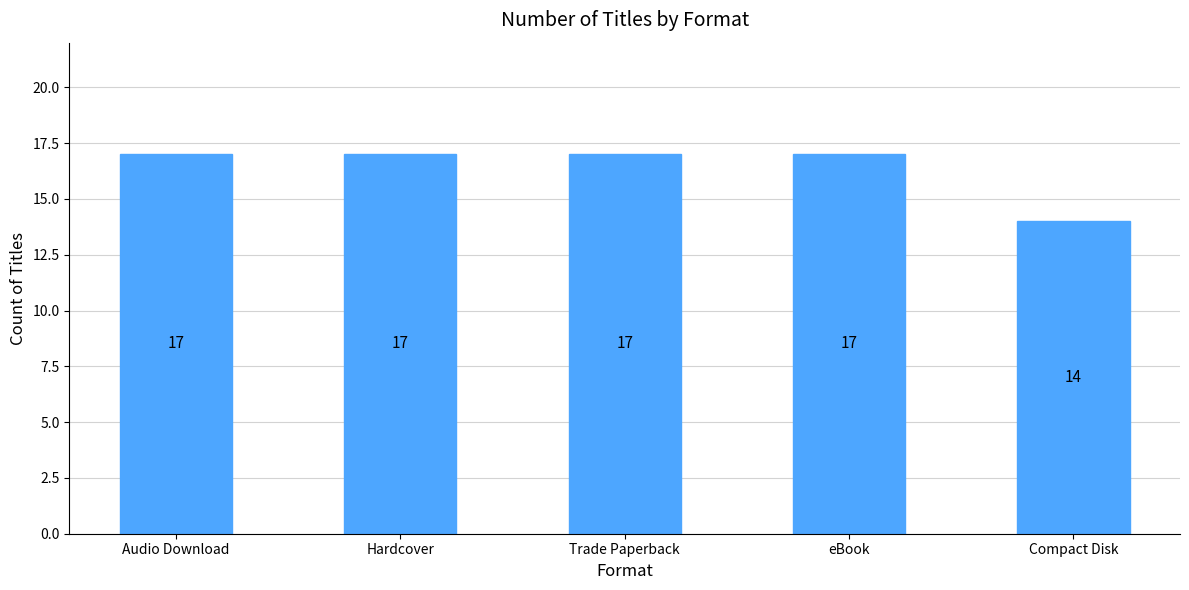

Reading left to right, what are all the values shown in this chart?

Audio Download=17	Hardcover=17	Trade Paperback=17	eBook=17	Compact Disk=14